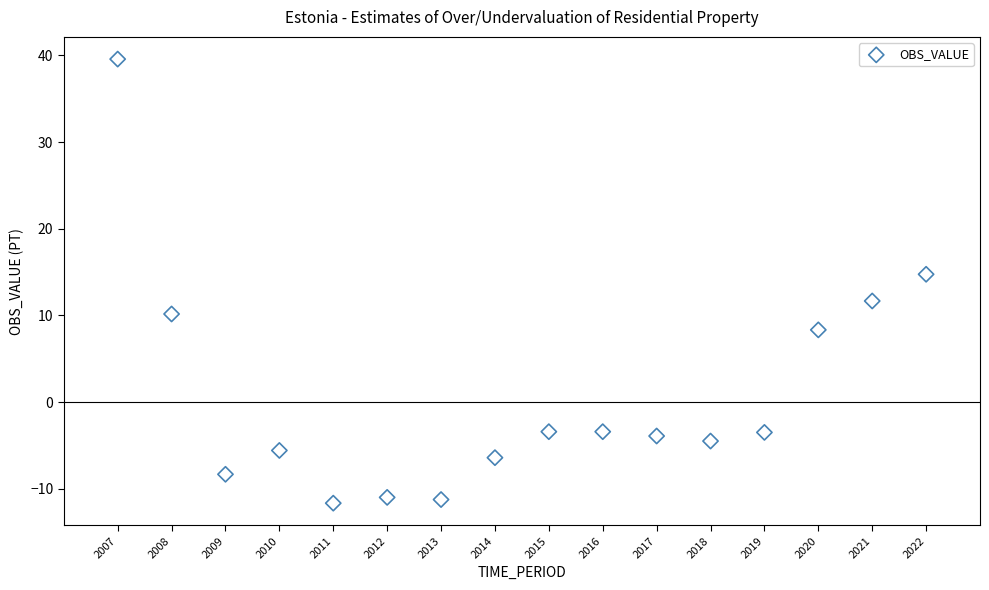

What is the range of X values (max minus min)?

15.0